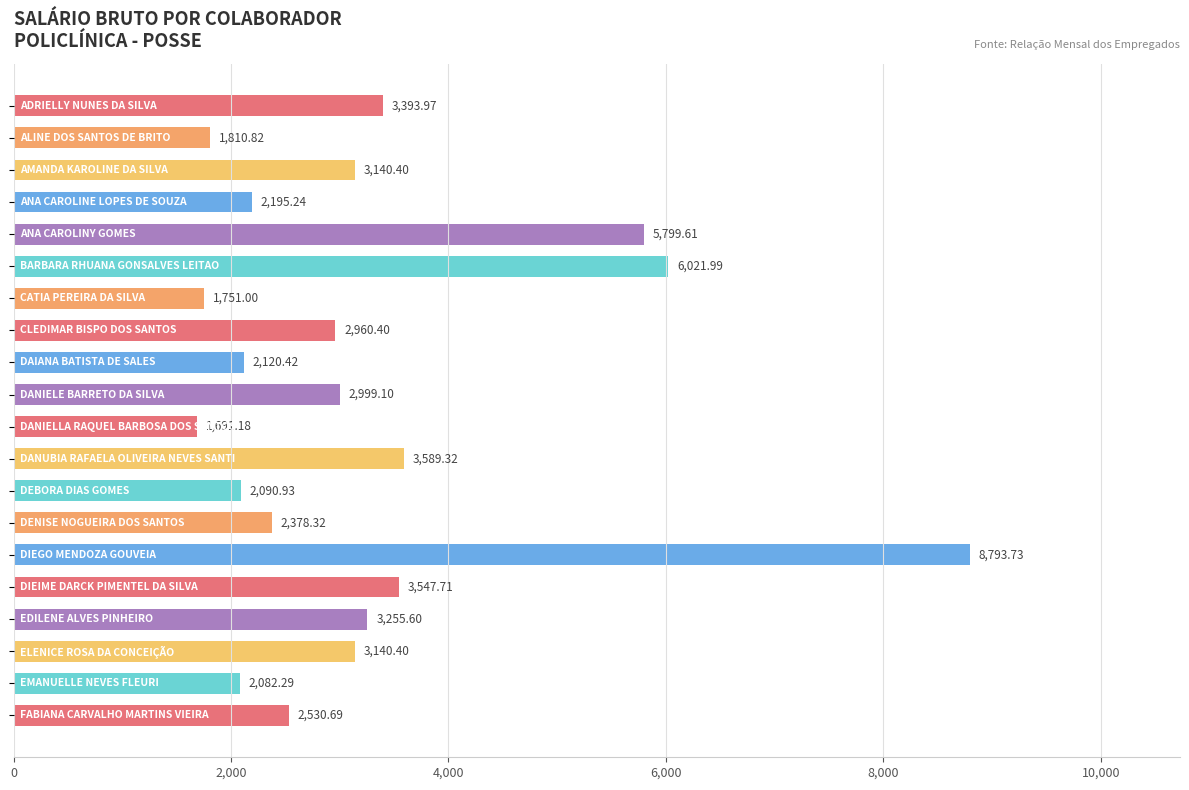

What is the difference between the maximum and second lowest values?

7042.7